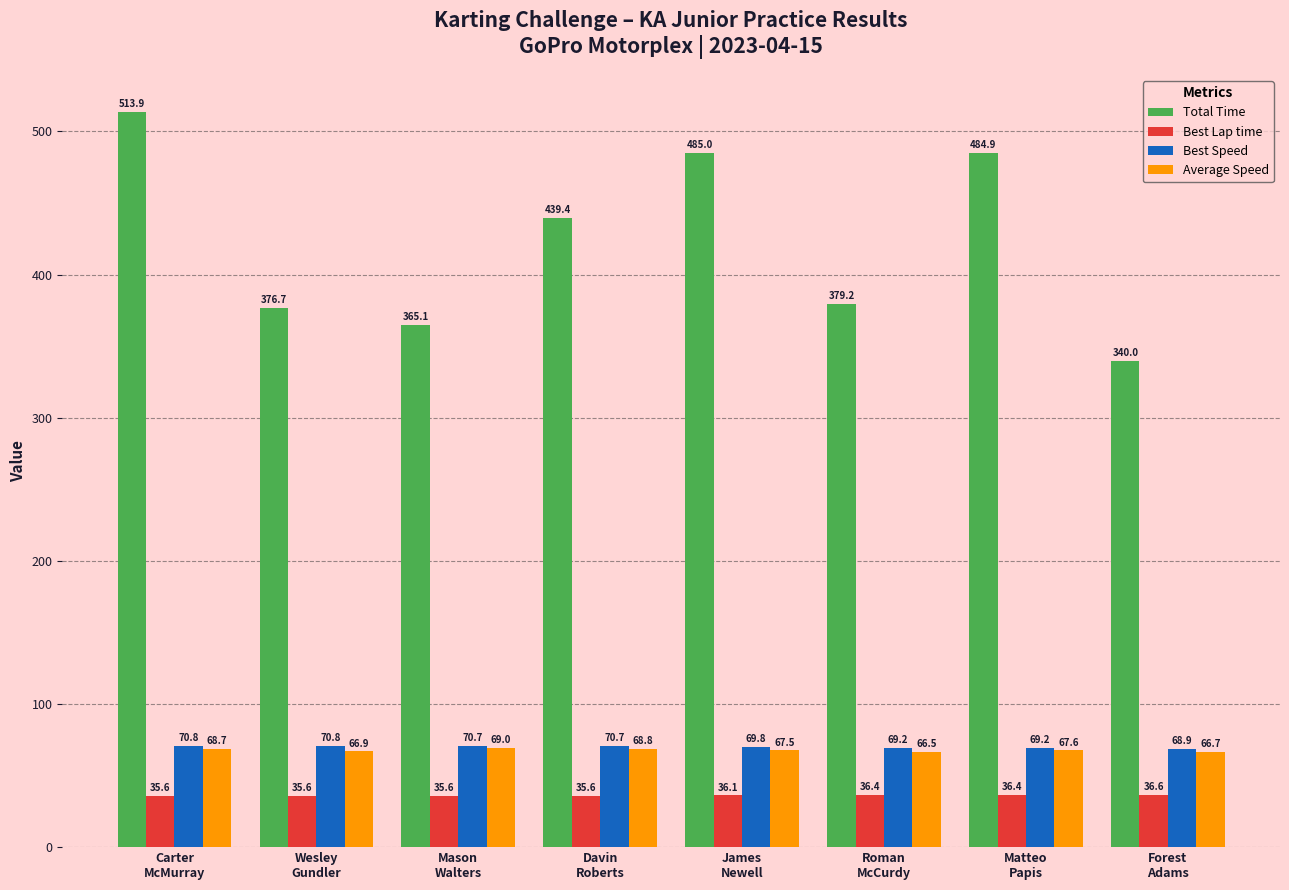

Rank the series by their maximum value, from highest to lowest.

Total Time, Best Speed, Average Speed, Best Lap time